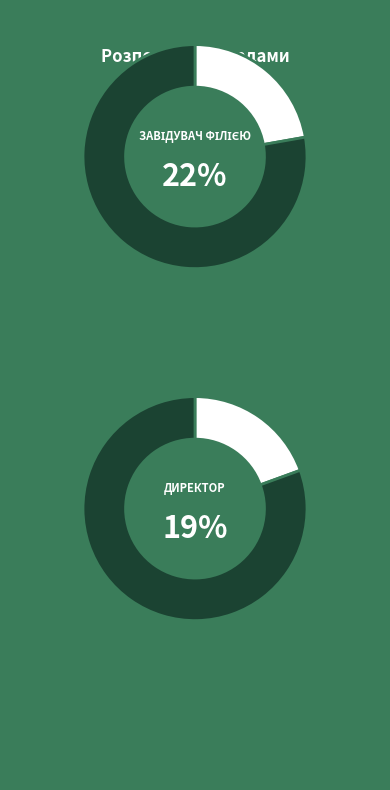

Does В.о. директора represent more than half of the total?

No